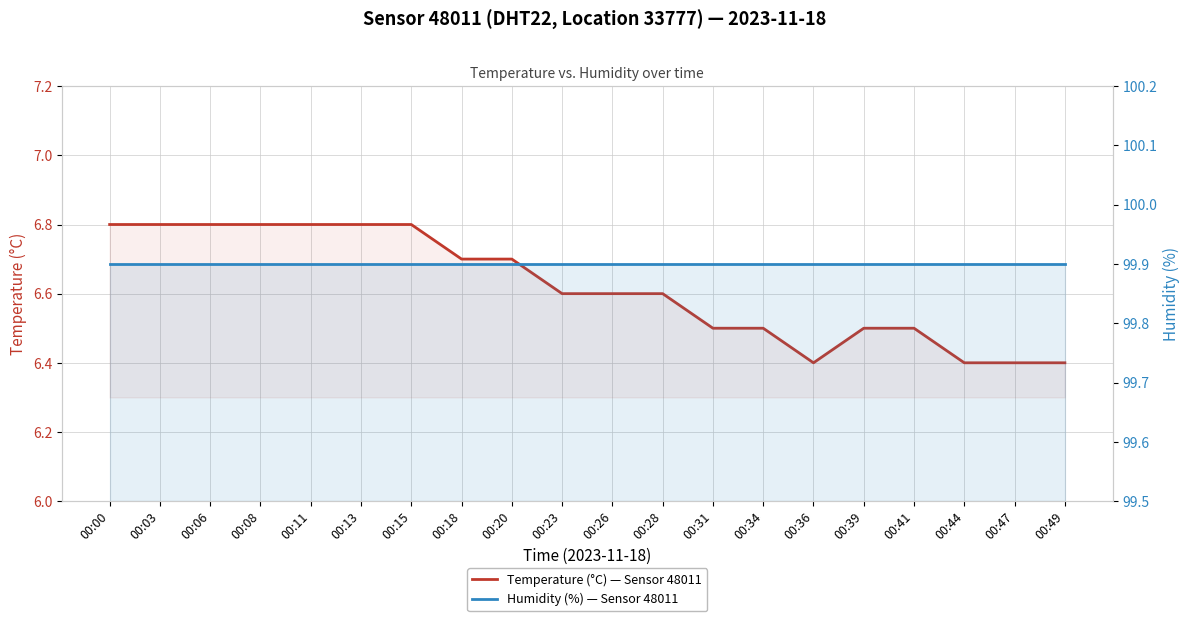

Rank the series by their maximum value, from highest to lowest.

Humidity (%) — Sensor 48011, DHT22, Location 33777, Temperature (°C) — Sensor 48011, DHT22, Location 33777